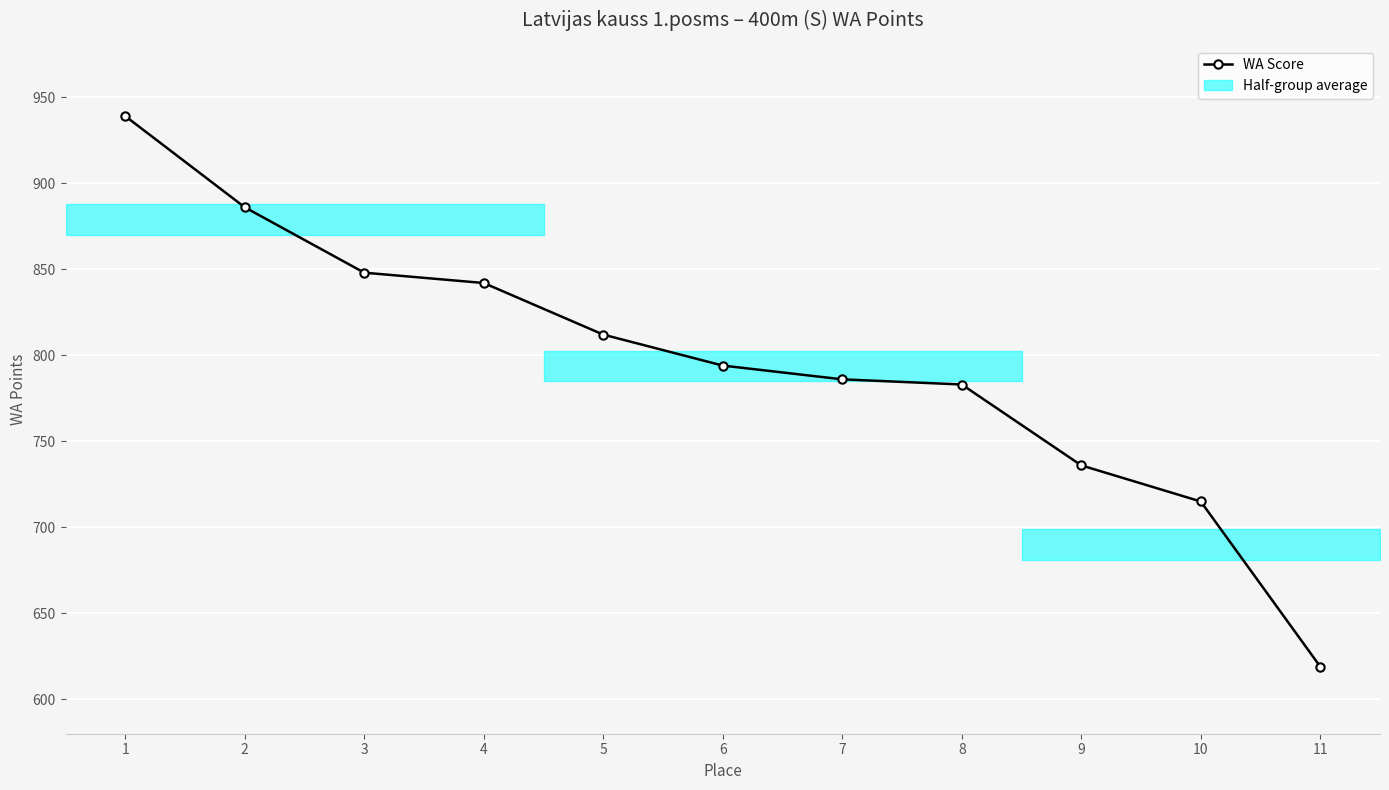

The chart shows a value of 848 at 3. True or false?

True